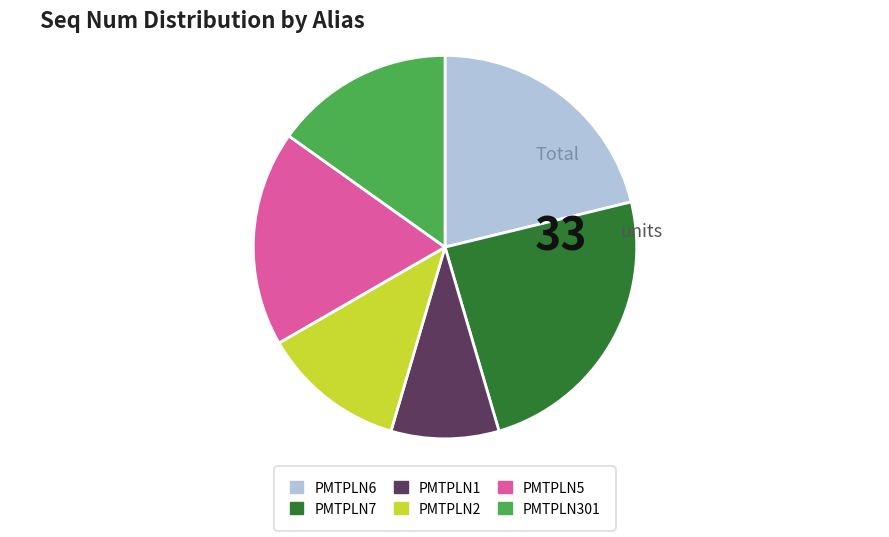

True or false: PMTPLN301 accounts for 27% of the total.

False